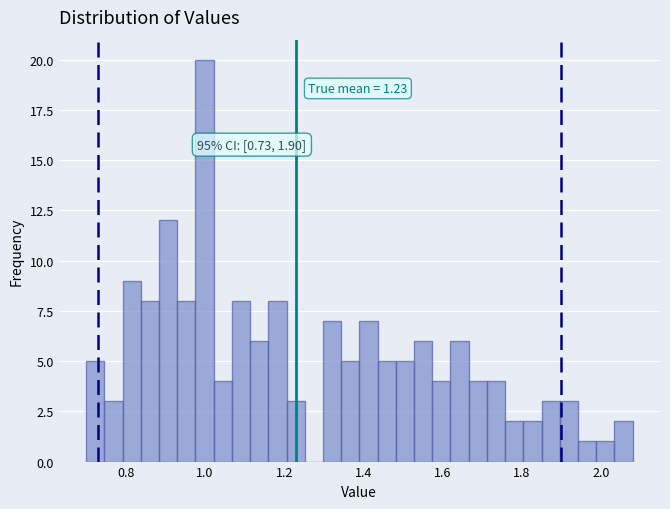

Read against the x-axis, roughly where is the centre of the tallest bar?

1.00